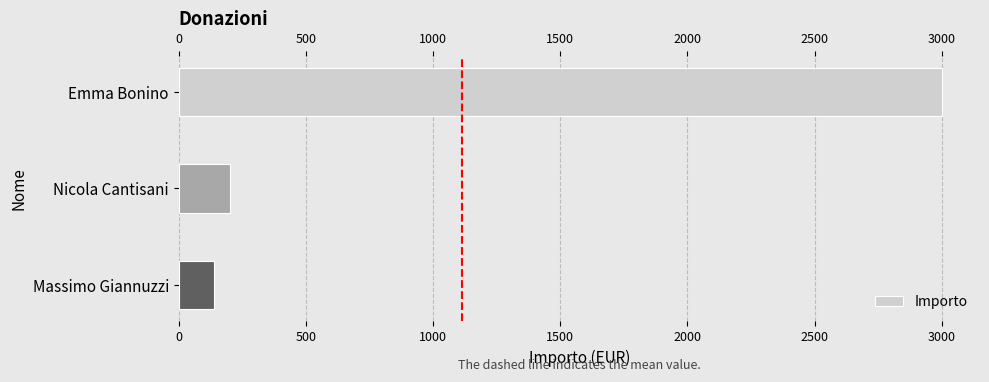

How many bars are there in total?

3